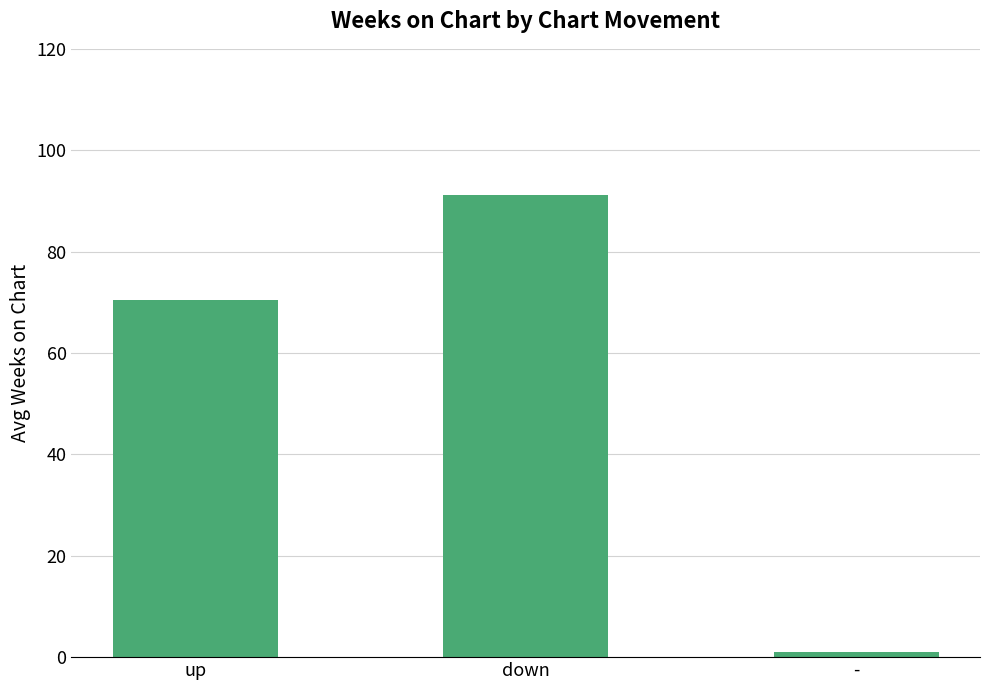

What is the change in value from down to -?

-90.1